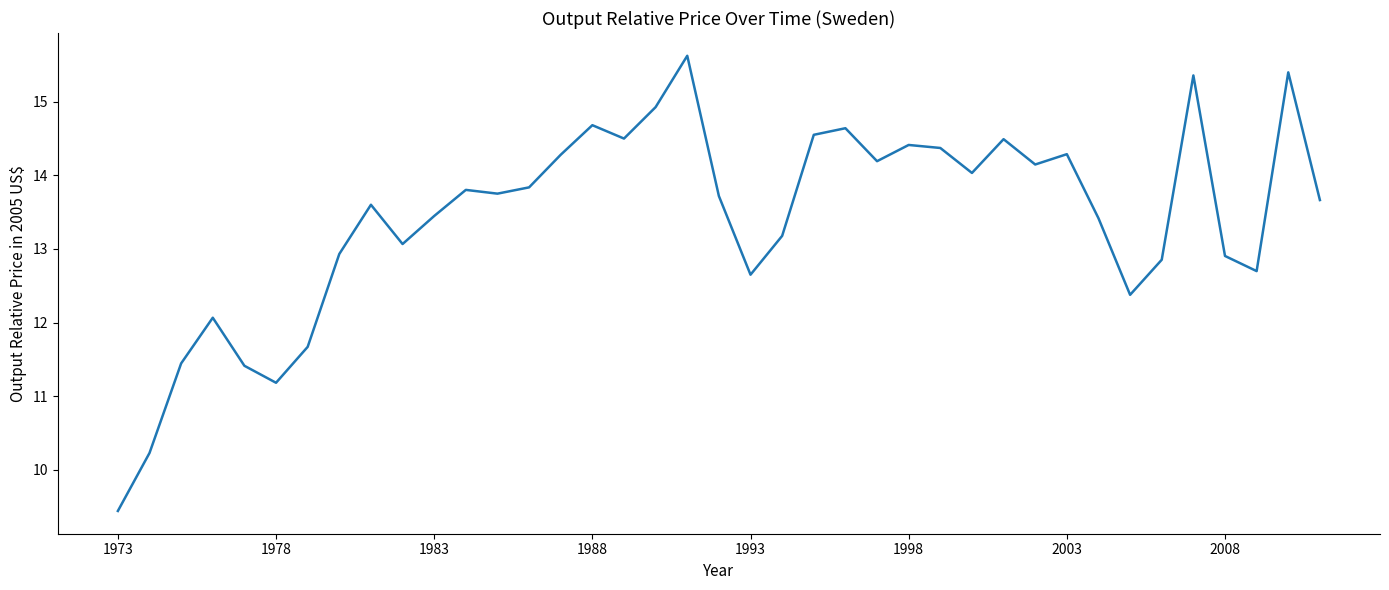

What is the average value?

13.4